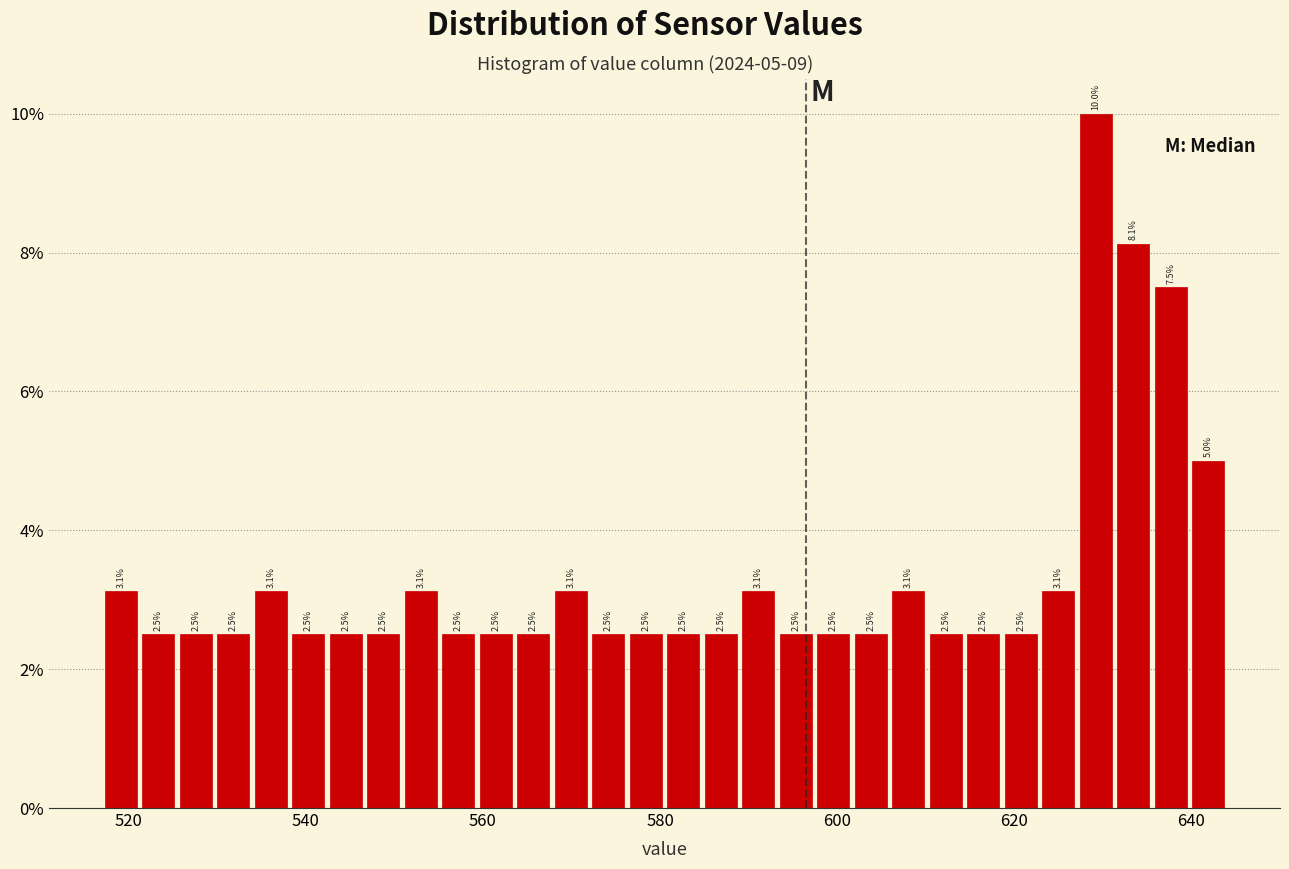

Read against the x-axis, roughly where is the centre of the tallest bar?

630